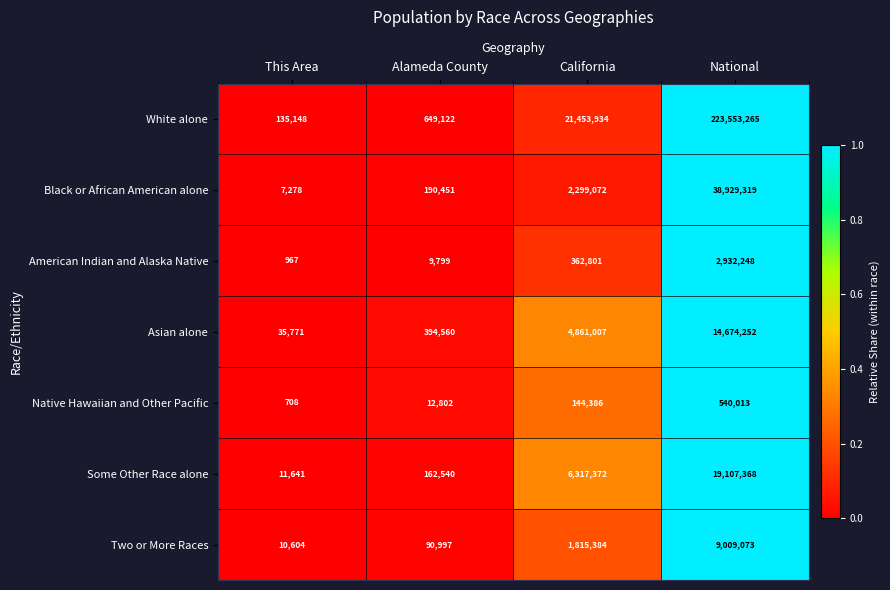

Which label corresponds to the largest value in the chart?

National